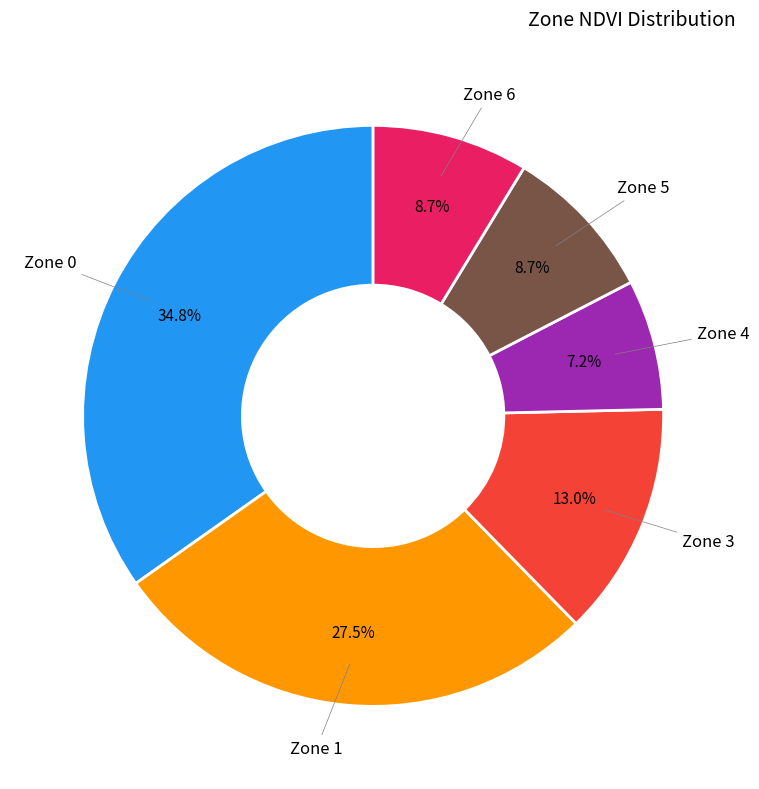

Is there any slice that represents more than half of the pie?

No